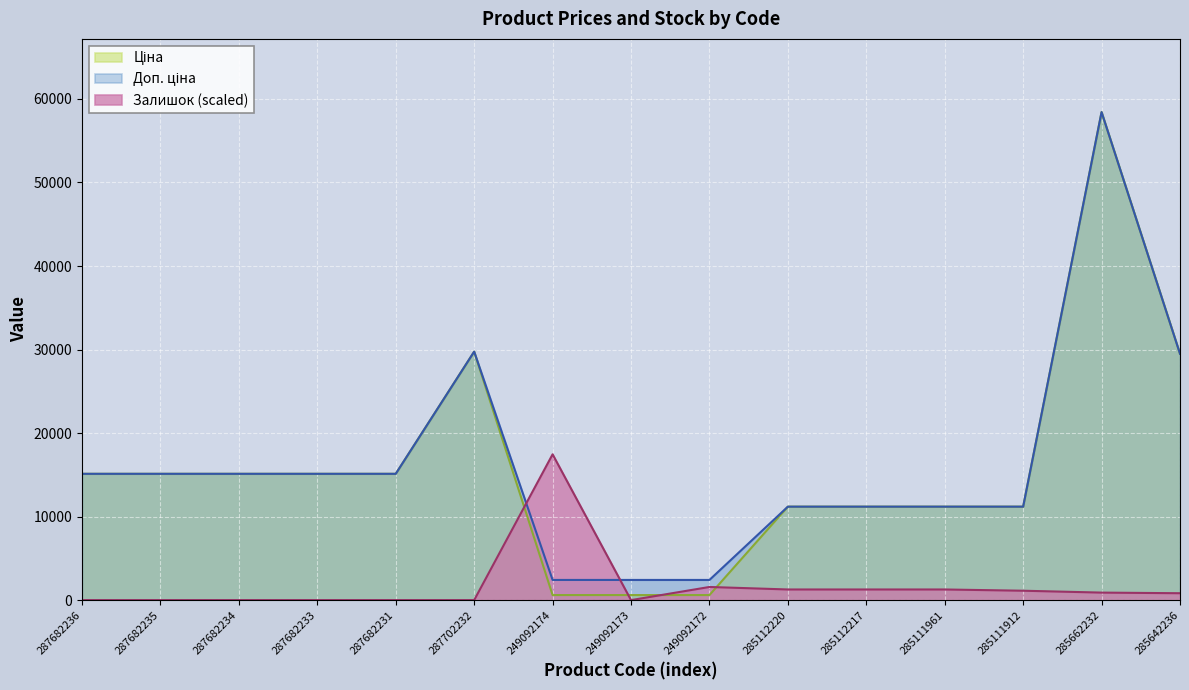

What is the difference between the highest and lowest values at 287702232?

29747.2